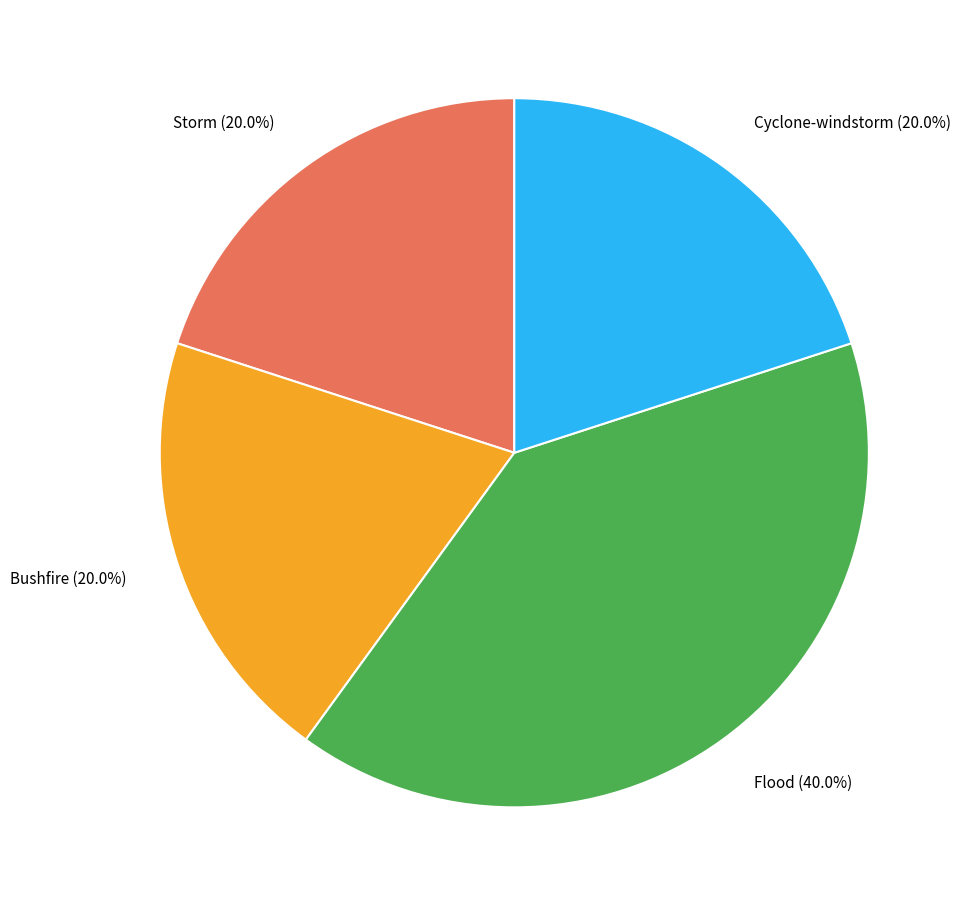

What percentage do Flood and Bushfire together represent?

60.0%